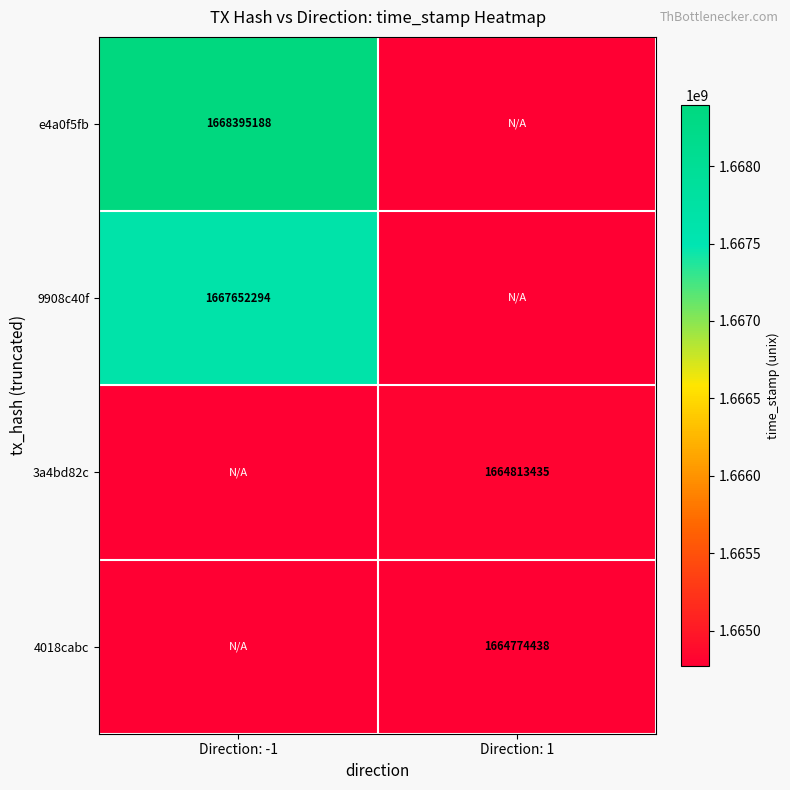

Is it true that 3a4bd82c equals 2798210495 at Direction: 1?

False